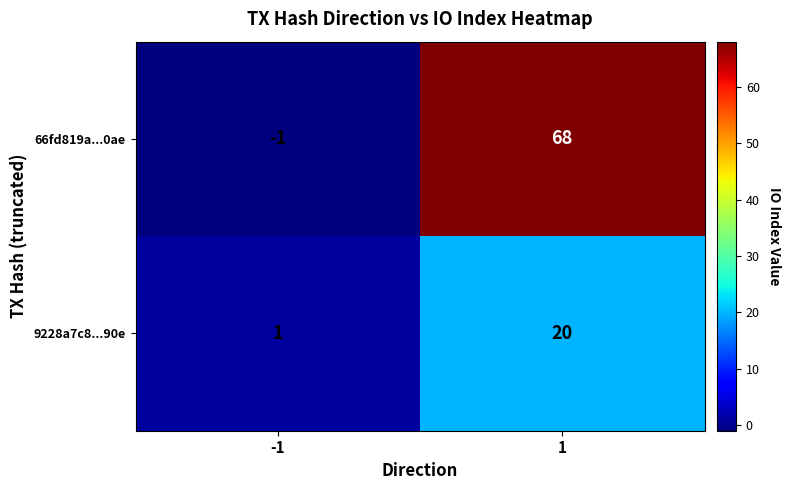

Reading left to right, what are all the values shown in this chart?

66fd819a...0ae: -1=-1	1=68
9228a7c8...90e: -1=1	1=20